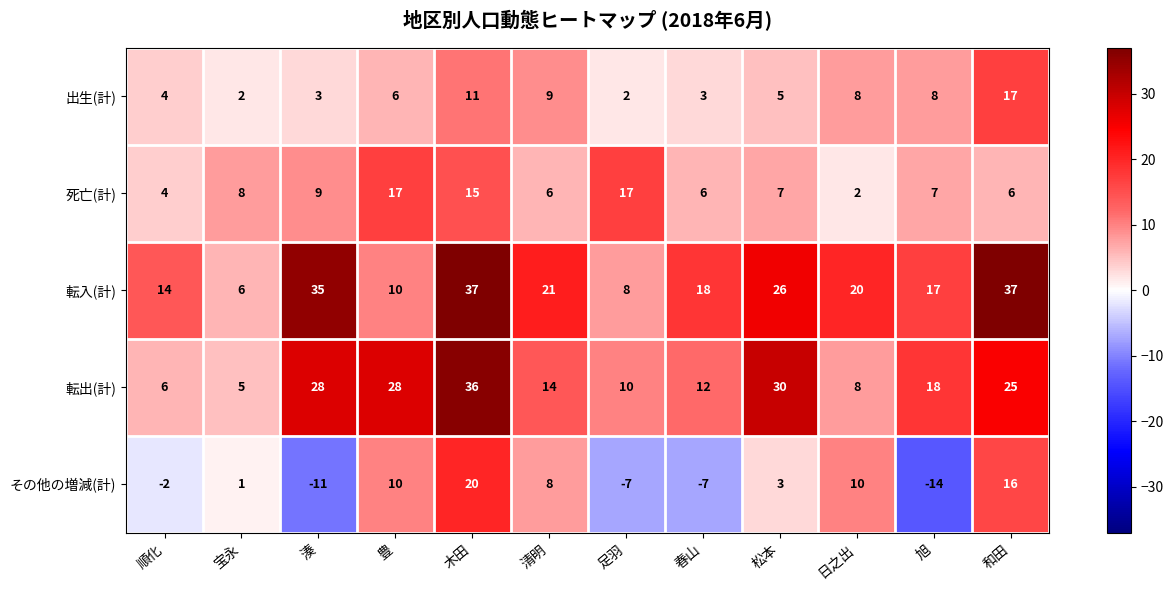

What is the minimum value for その他の増減(計)?

-14